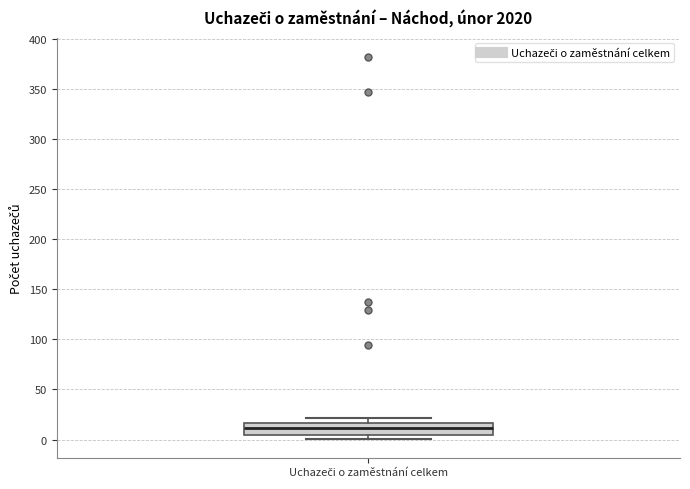

Read this box plot against the y-axis: the position of the median line, the range covered by the box, and the ends of both whiskers. The values are not printed on the chart, so give them approximately, as read against the axis.

median 10, box 5 to 15, whiskers 0 to 20